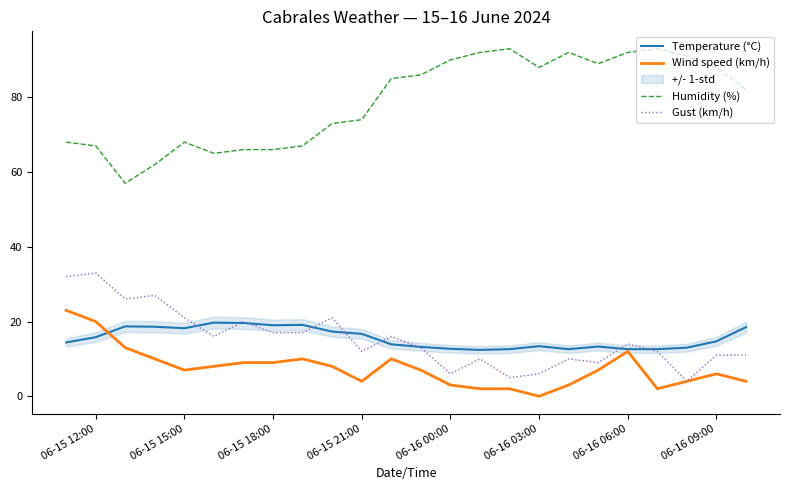

The Temperature (°C) series shows 9.7 at 06-16 09:00. True or false?

False